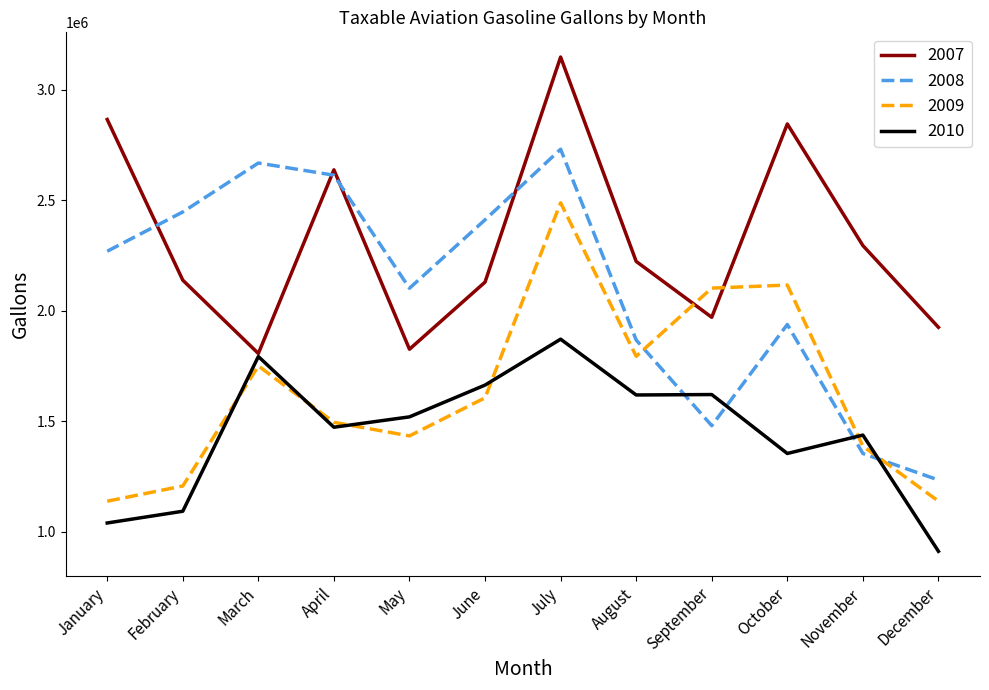

What is the highest value of the 2008 series?

2730082